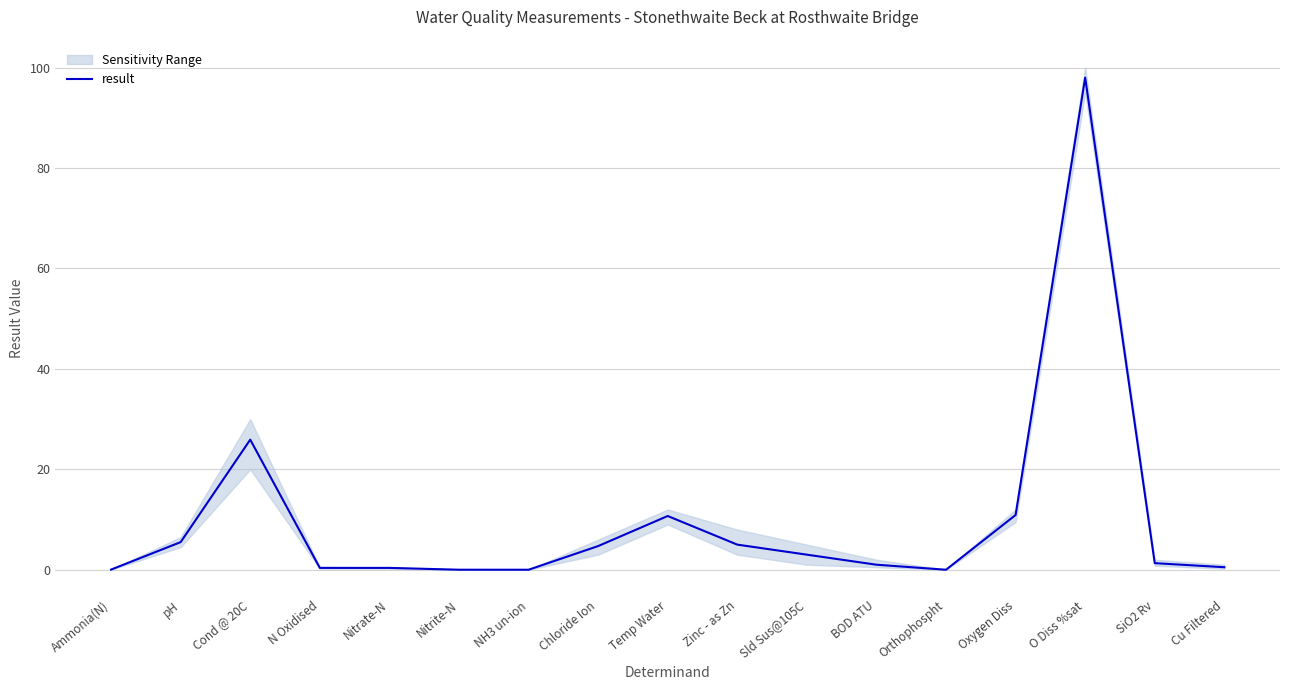

Reading left to right, transcribe all the data shown in this chart.

0.0	5.5	25.9	0.4	0.4	0.0	0.0	4.7	10.7	5.0	3.0	1.0	0.0	10.9	98.0	1.3	0.5